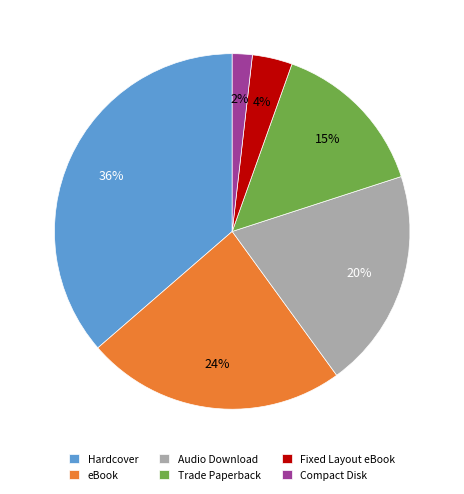

True or false: Compact Disk accounts for 16% of the total.

False